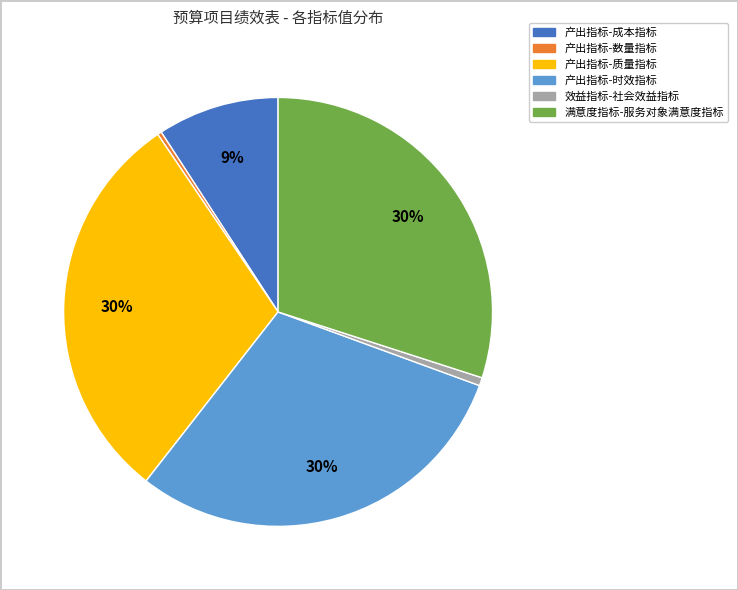

To the nearest percent, what is the difference between the largest and smallest slice percentages?

30%